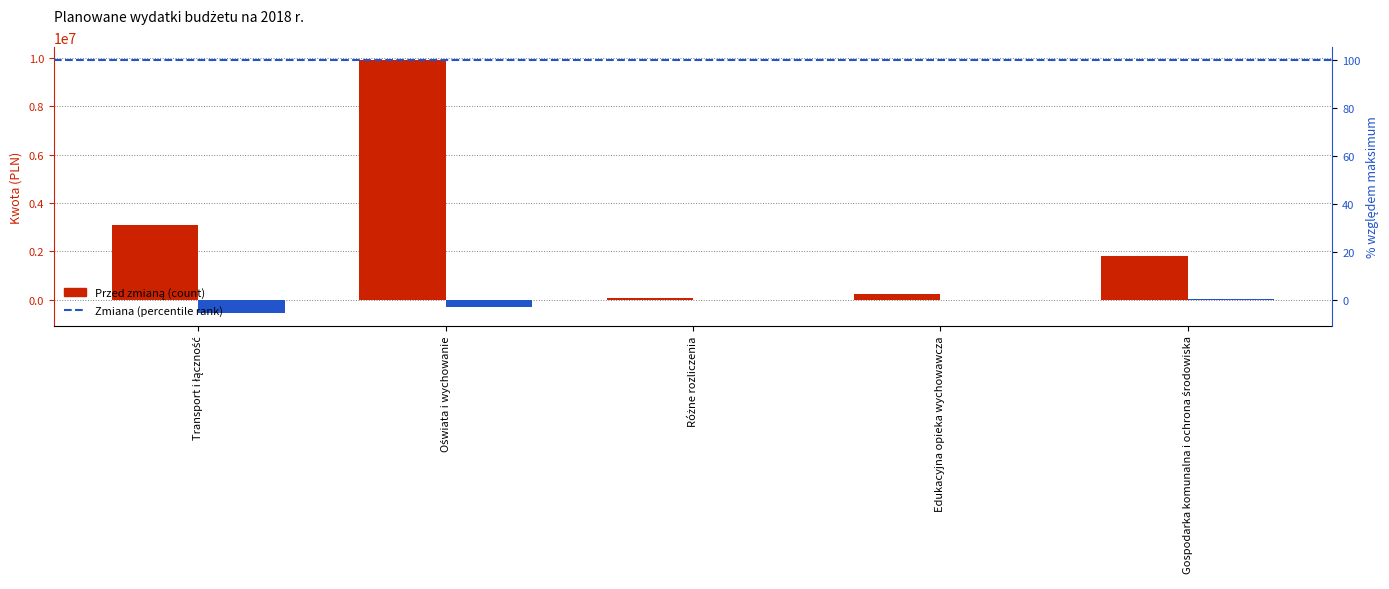

What is the difference between the second highest and minimum values in the Przed zmianą series?

3017200.0